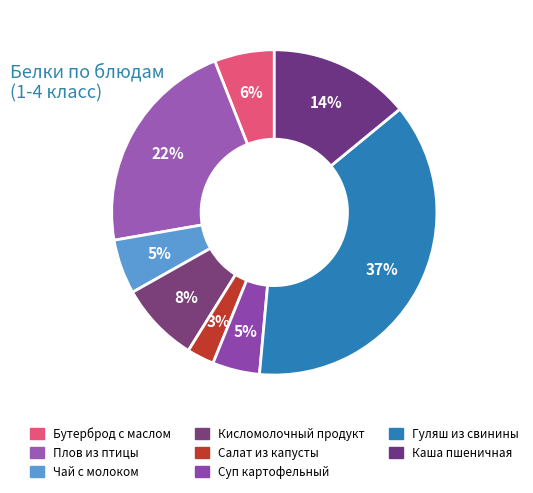

How much of the chart is everything except Суп картофельный?

95.3%